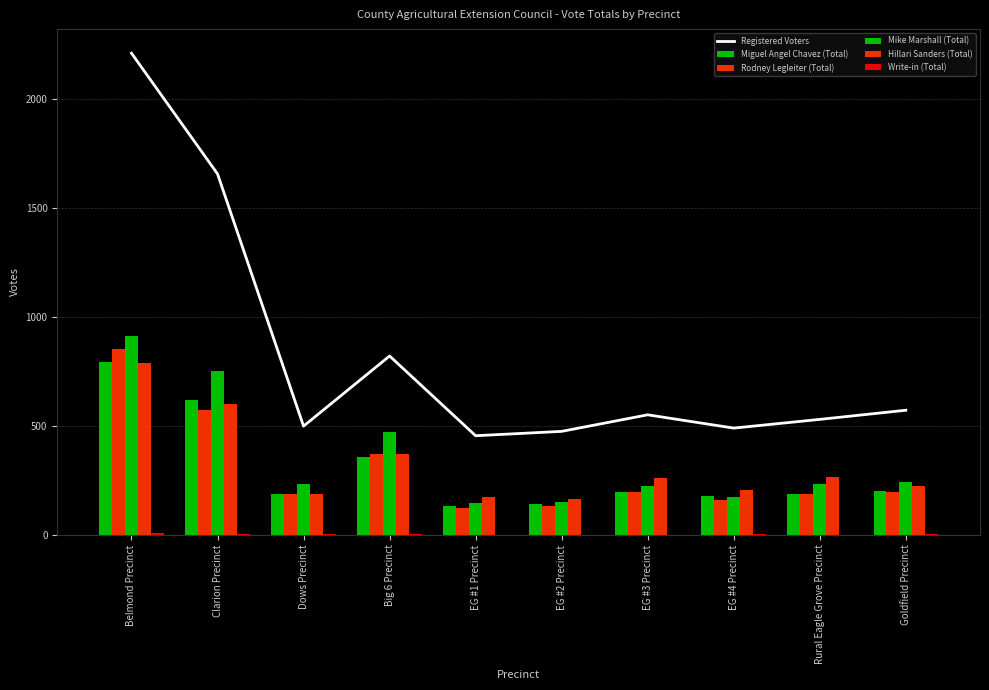

The Registered Voters series shows 341 at EG #3 Precinct. True or false?

False